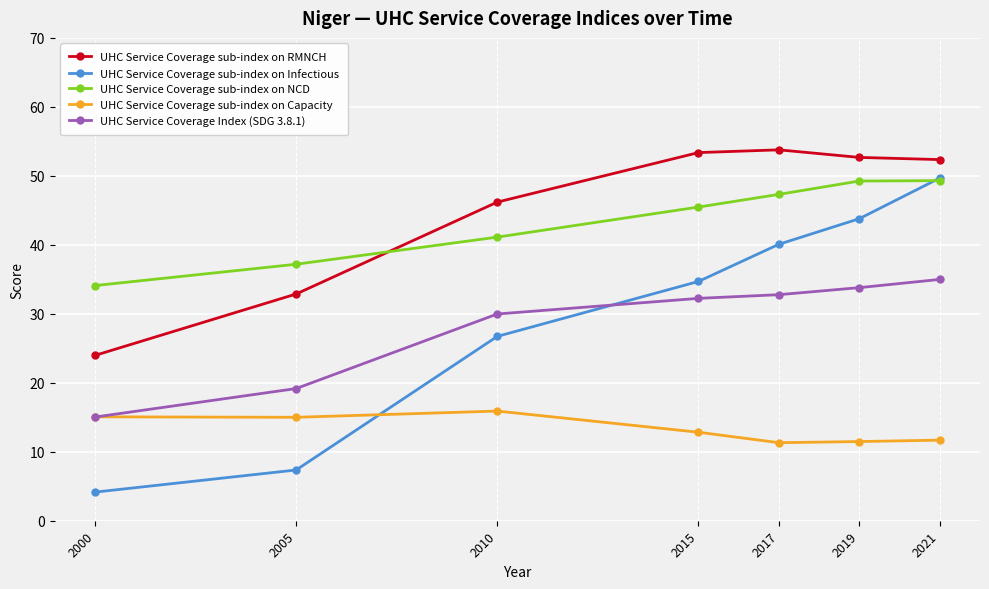

How many data points in UHC Service Coverage sub-index on NCD are less than 45?

3